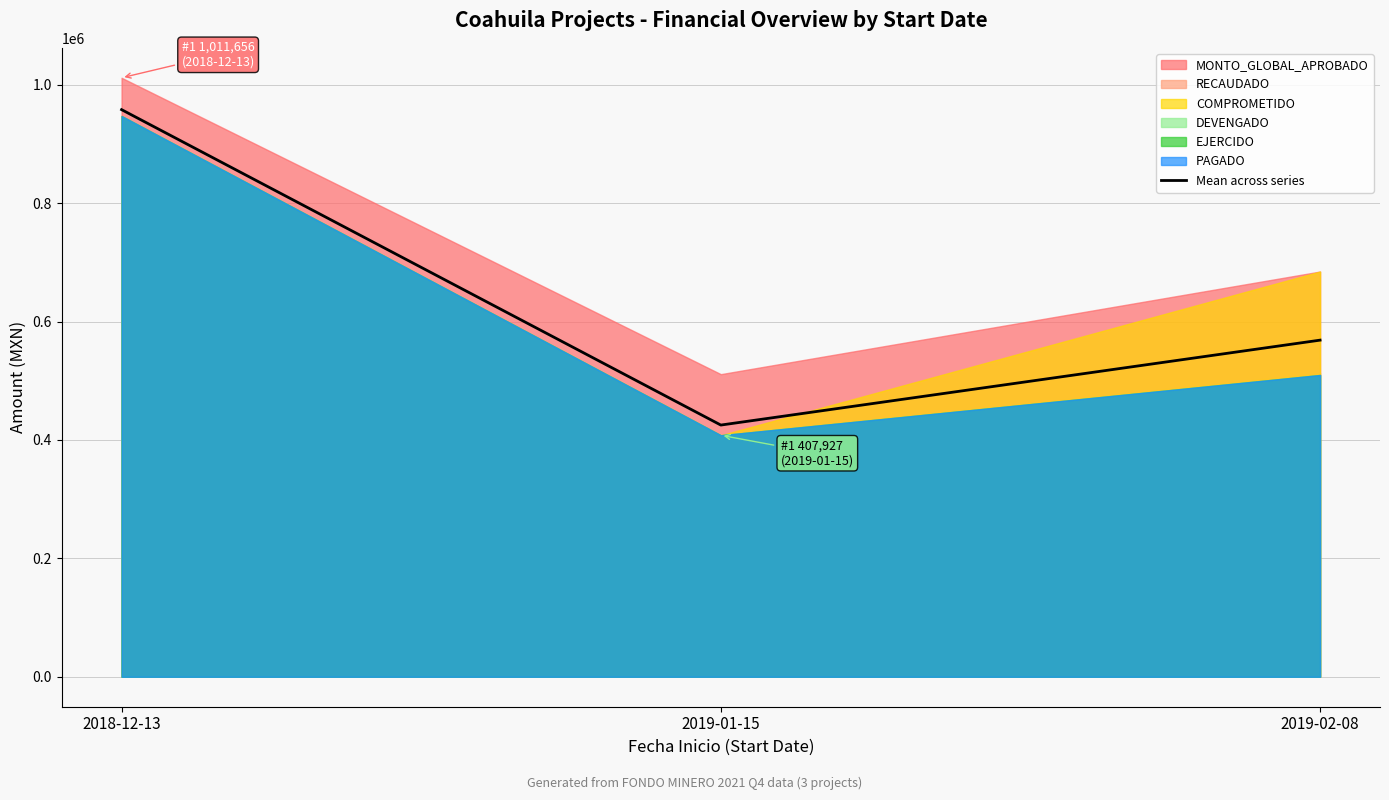

The value at 2019-01-15 is 139960.1. True or false?

False